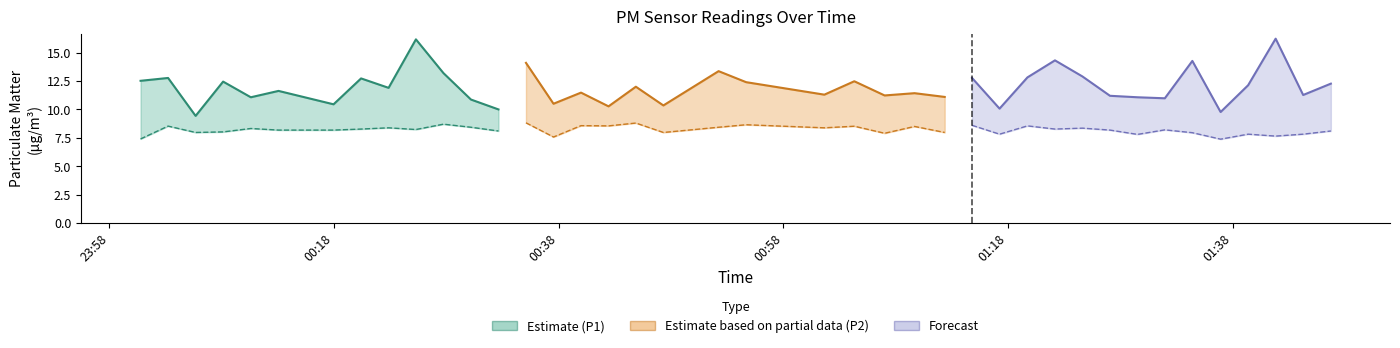

True or false: P2 and P1 intersect in this chart.

False